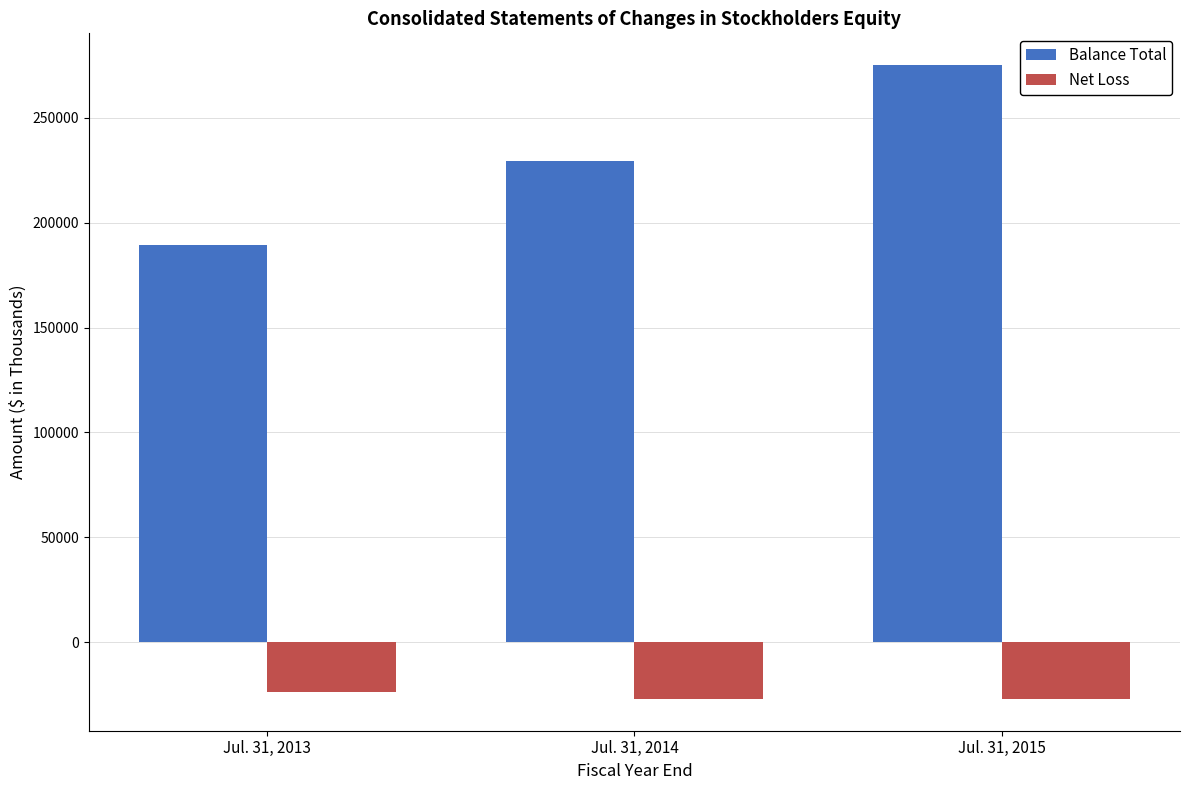

What is the maximum value for Net Loss?

-23917